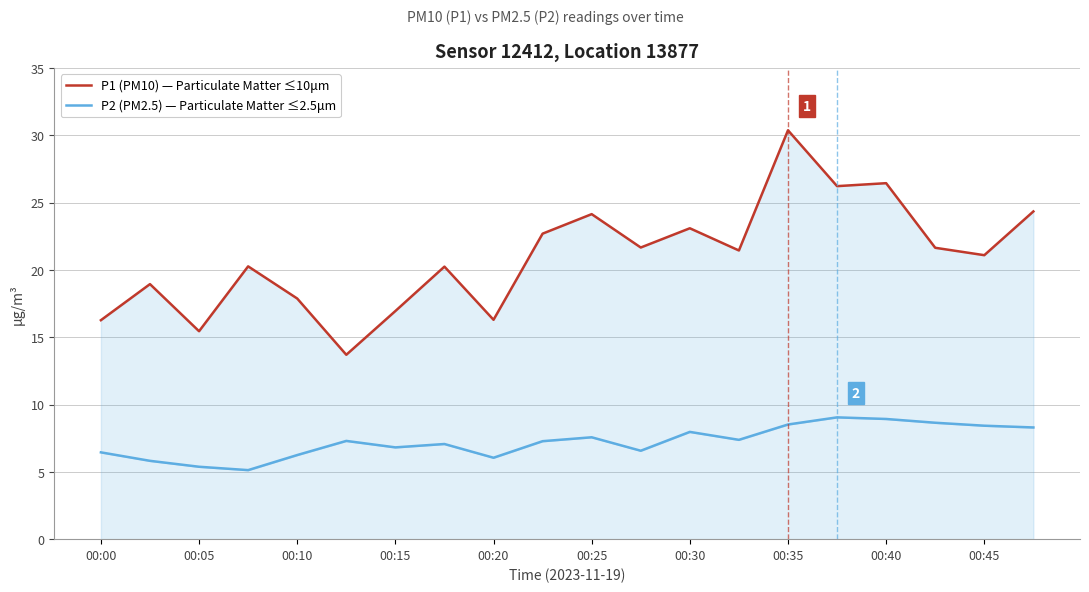

True or false: P1 (PM10) — Particulate Matter ≤10μm has more than 1 interior local peaks.

True